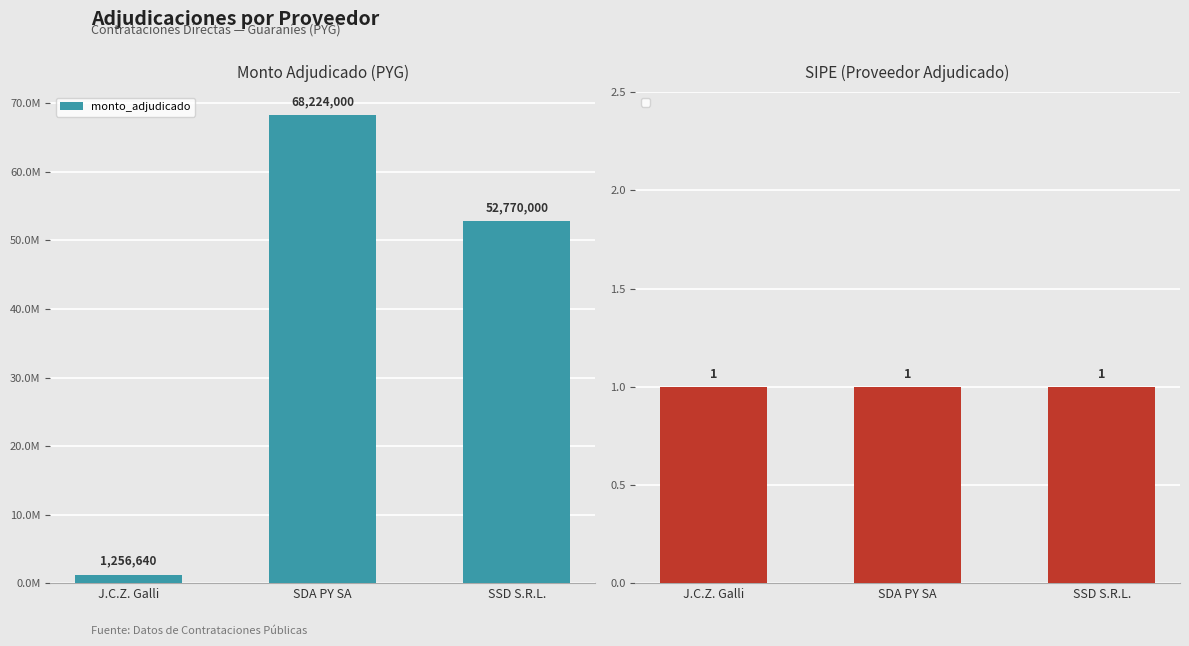

At which label does the data first exceed 52770000?

SDA PY SA